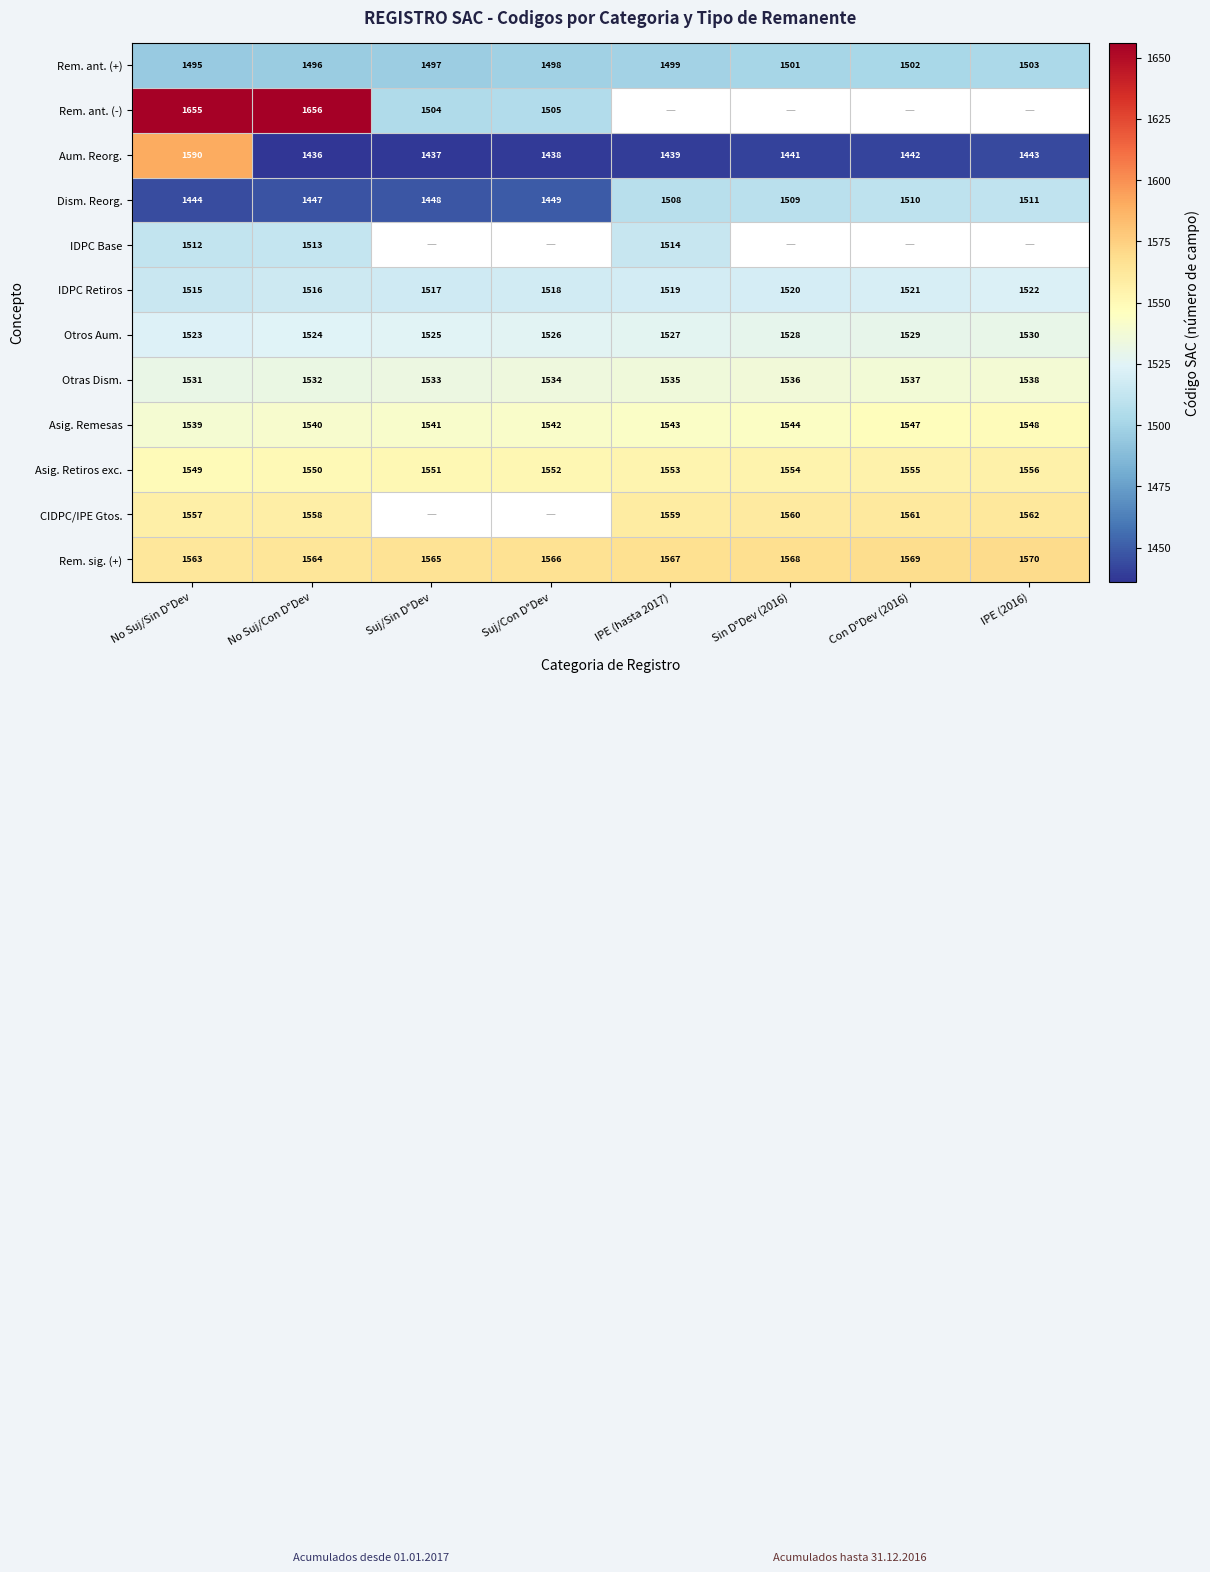

Is the value of Asig. Retiros exc. at IPE (hasta 2017) greater than the value of Rem. sig. (+) at No Suj/Con D°Dev?

No